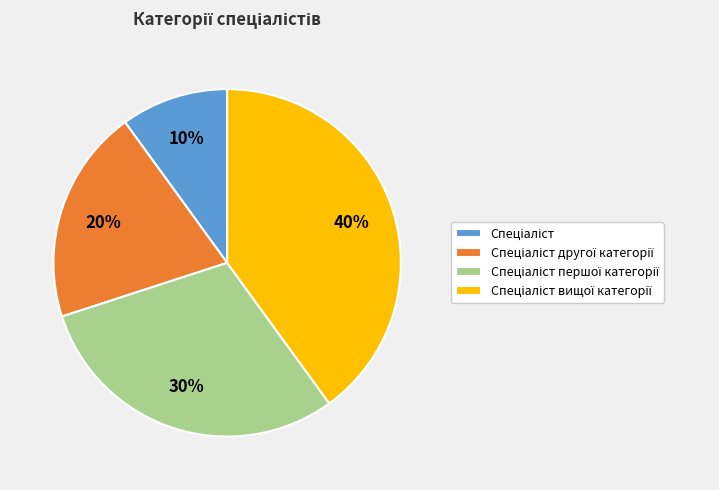

Is there any slice that represents more than half of the pie?

No